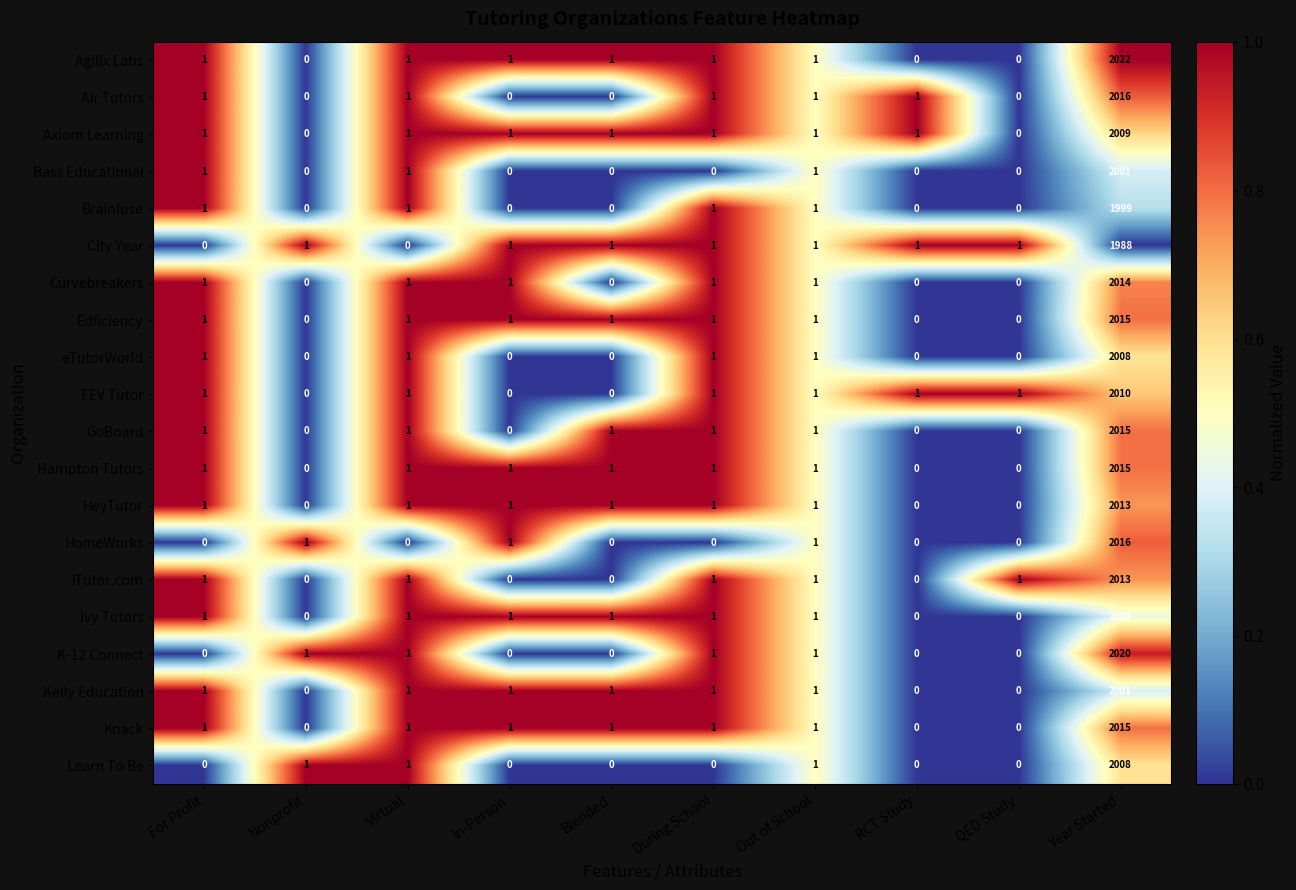

Which series has the widest spread of values?

Agilix Labs